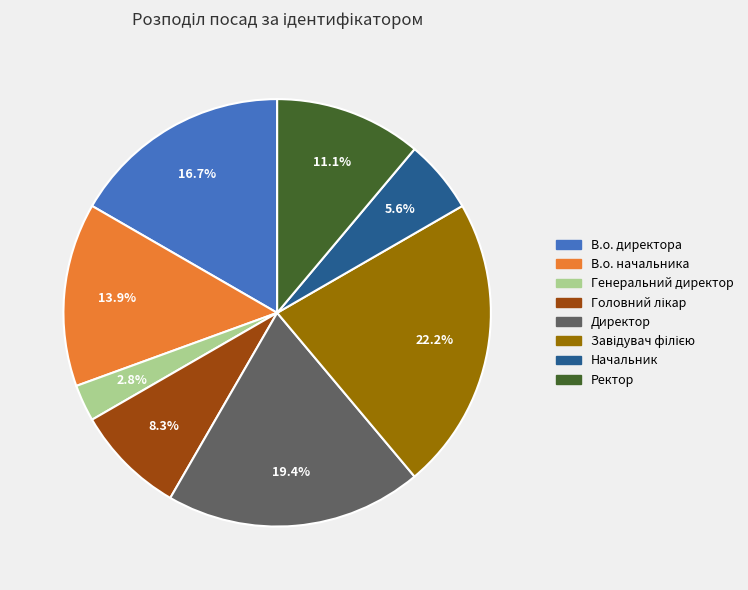

Which category has the smallest portion of the pie?

Генеральний директор